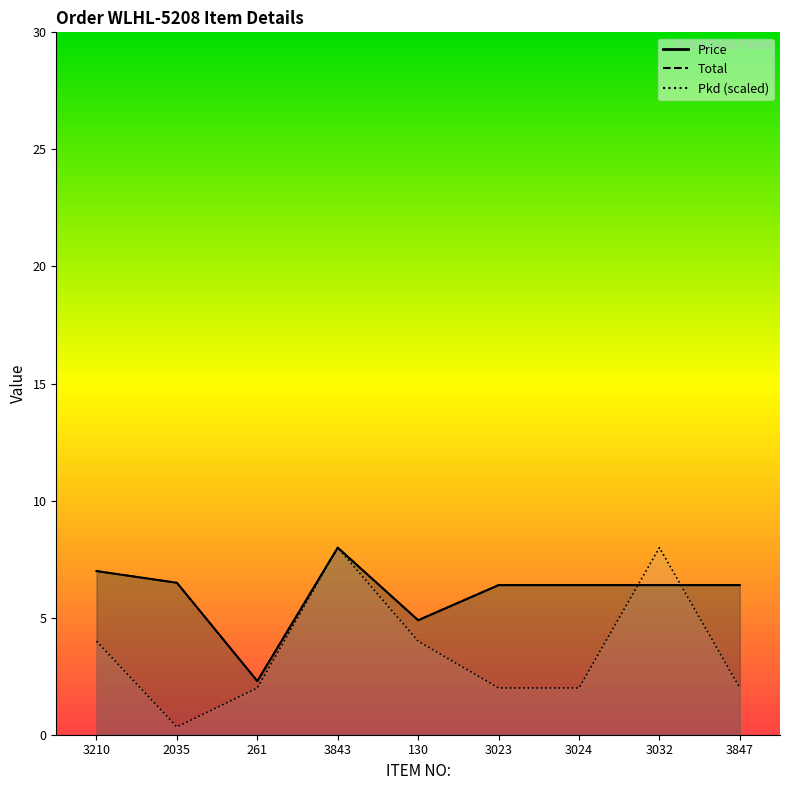

What is the label of the 2nd point from the left?

2035